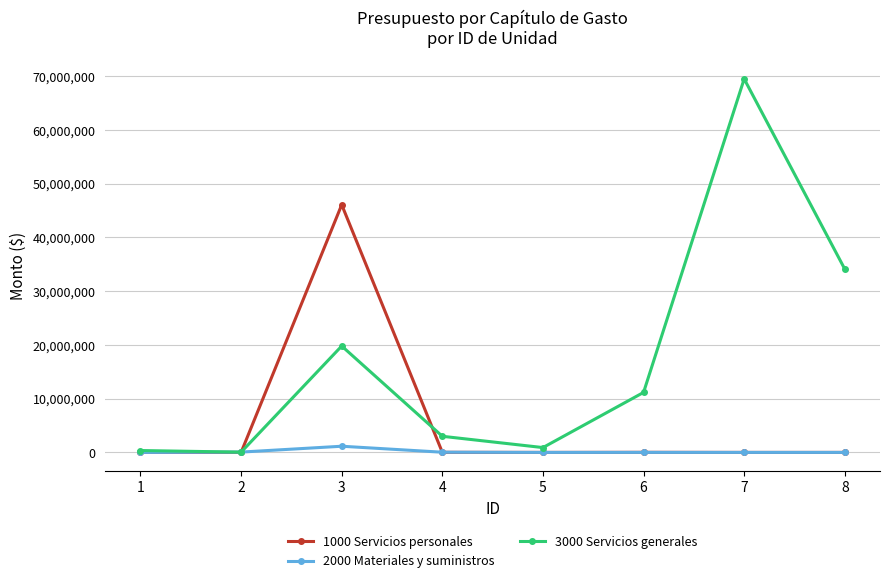

List the series in order of their overall mean, lowest first.

2000 Materiales y suministros, 1000 Servicios personales, 3000 Servicios generales